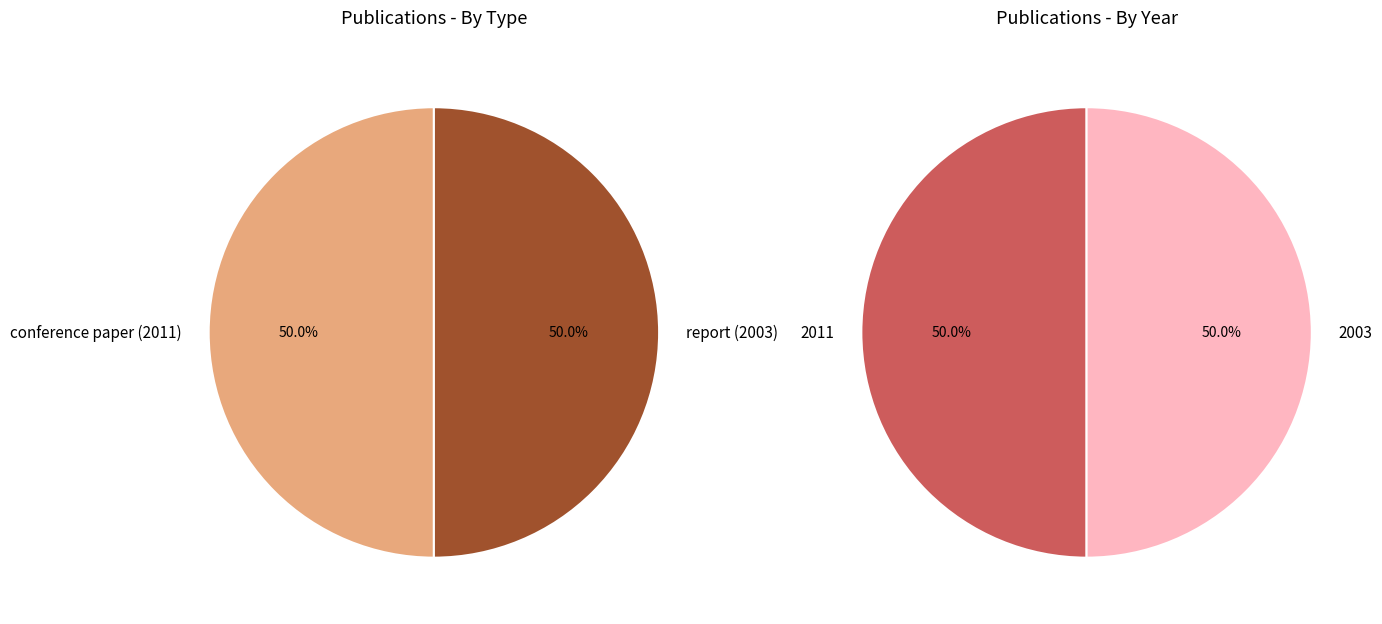

Does conference paper (GIS-planning) represent more than half of the total?

No